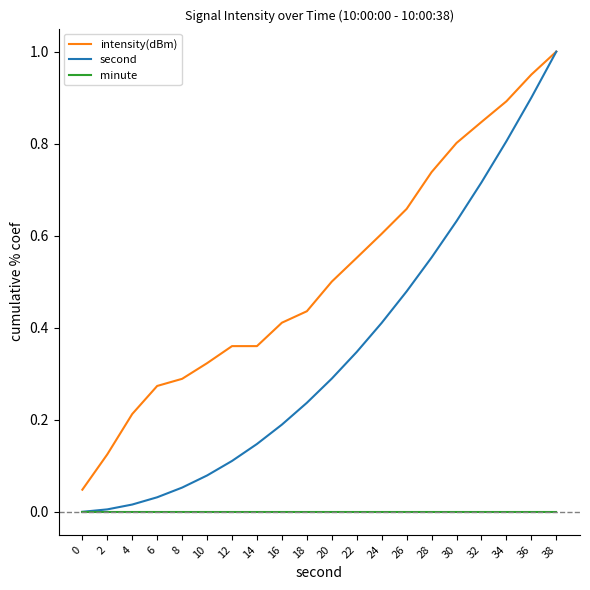

What are all the series names shown in the legend?

intensity(dBm), second, minute